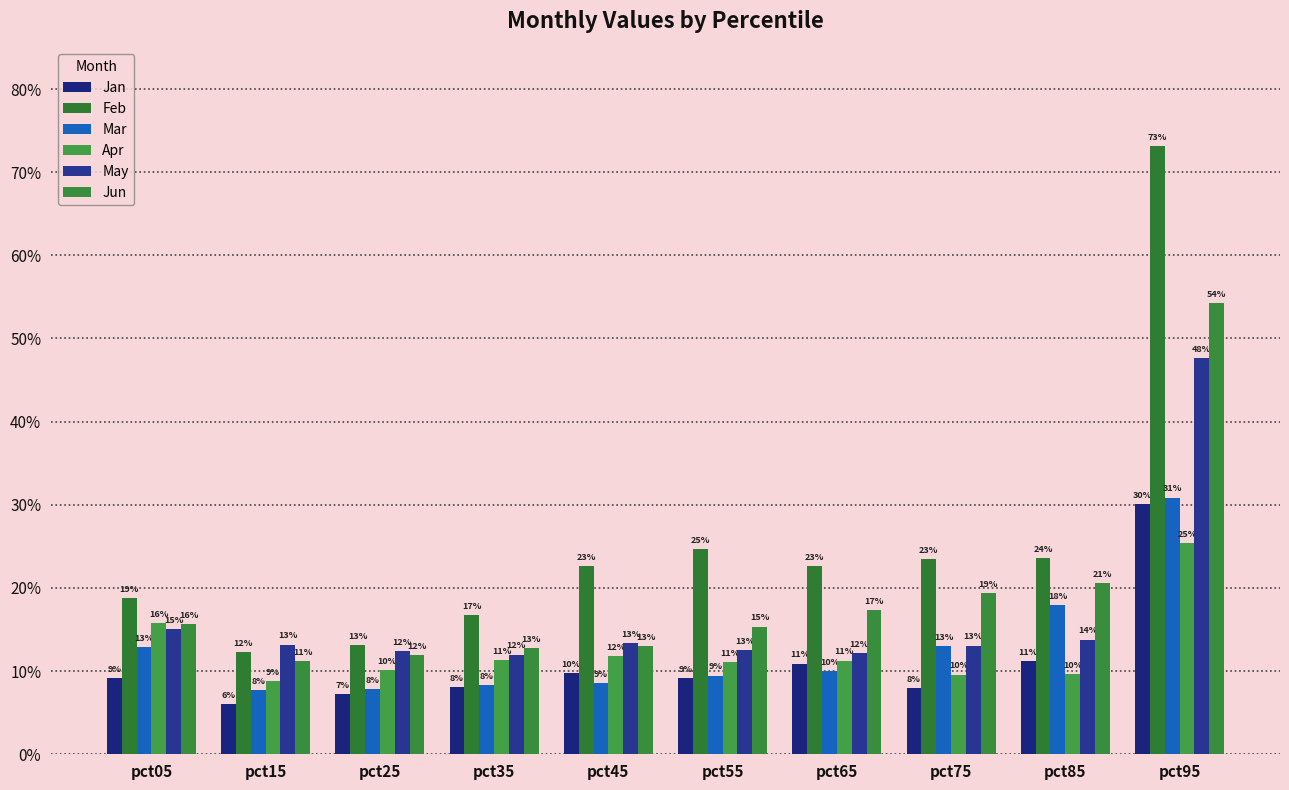

What is the total value across all series at pct75?

0.9